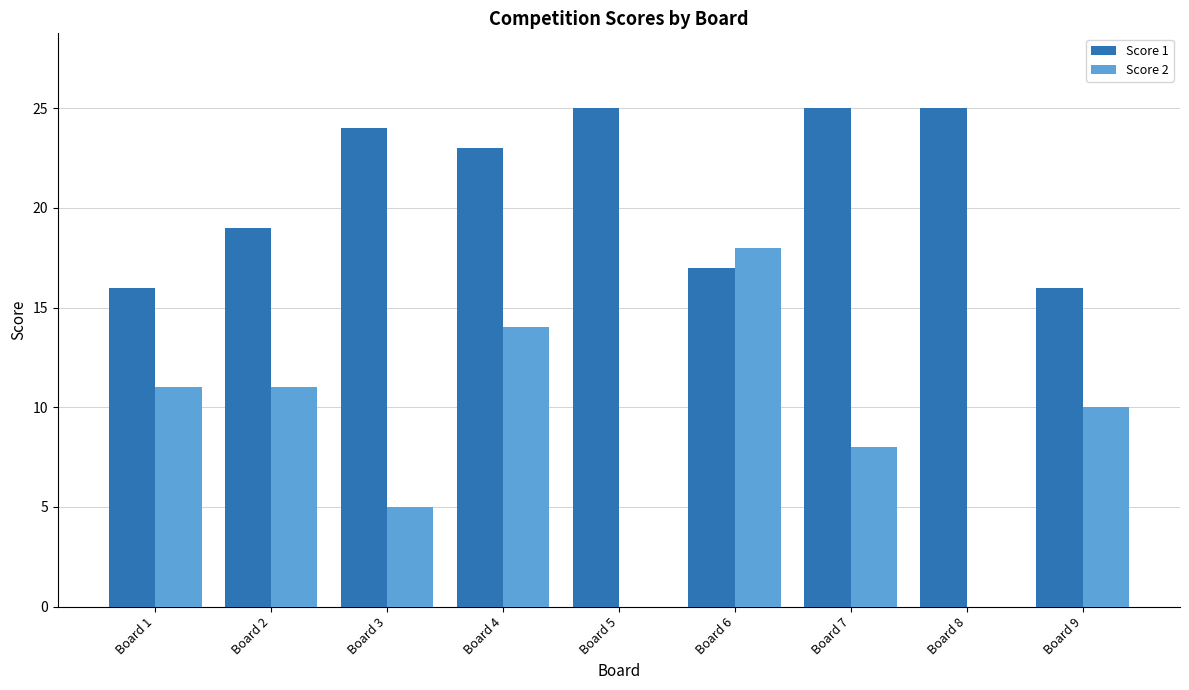

Are the bars horizontal?

No